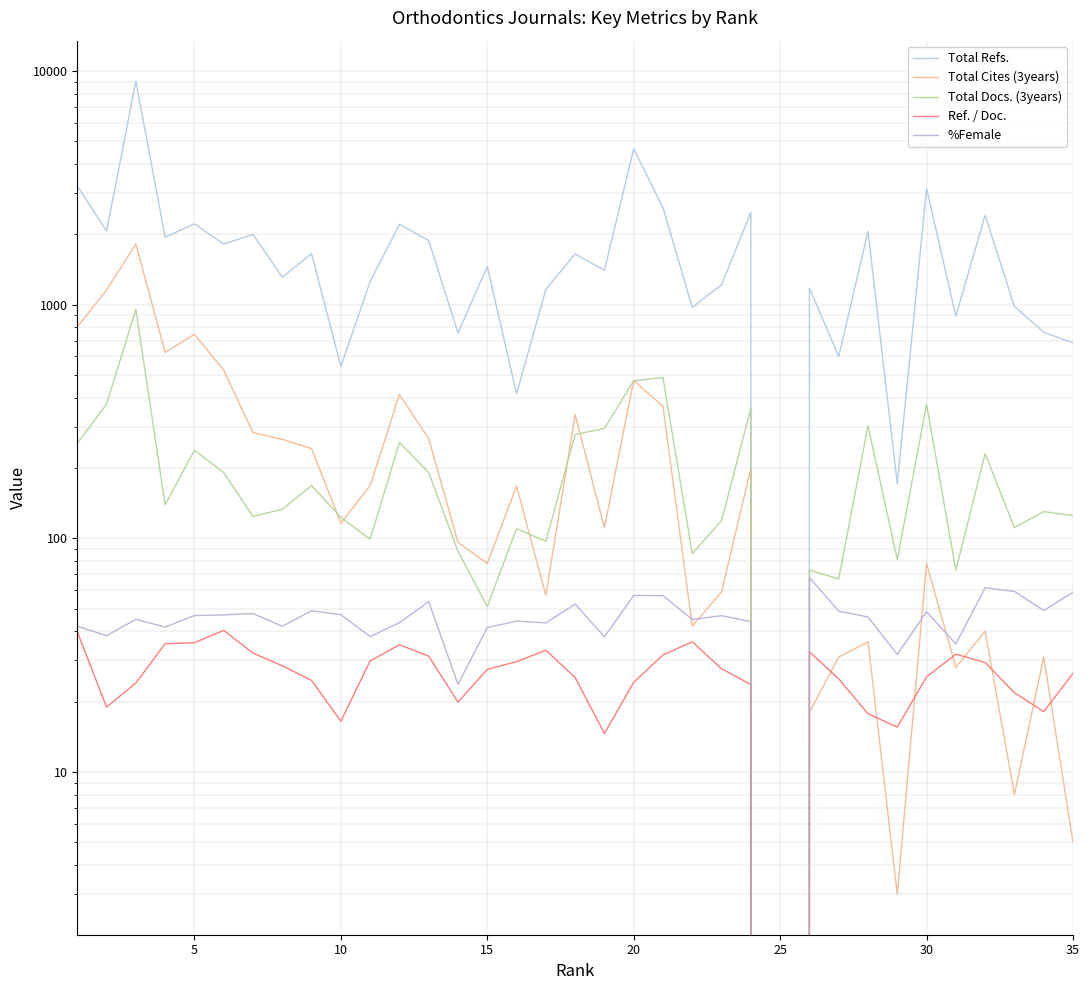

Reading right to left, transcribe all the data shown in this chart.

Total Refs.: 686.0	761.0	982.0	2409.0	893.0	3138.0	171.0	2058.0	600.0	1177.0	0.0	2484.0	1216.0	973.0	2596.0	4644.0	1402.0	1647.0	1161.0	415.0	1455.0	756.0	1878.0	2205.0	1254.0	544.0	1650.0	1309.0	1998.0	1815.0	2215.0	1944.0	9026.0	2064.0	3222.0
Total Cites (3years): 5.0	31.0	8.0	40.0	28.0	78.0	3.0	36.0	31.0	18.0	0.0	199.0	59.0	42.0	367.0	473.0	111.0	338.0	57.0	167.0	78.0	96.0	267.0	412.0	168.0	116.0	242.0	265.0	283.0	524.0	746.0	624.0	1818.0	1154.0	802.0
Total Docs. (3years): 125.0	130.0	111.0	230.0	73.0	374.0	81.0	303.0	67.0	73.0	0.0	360.0	119.0	86.0	487.0	472.0	295.0	278.0	97.0	110.0	51.0	88.0	191.0	257.0	99.0	123.0	168.0	133.0	124.0	191.0	238.0	139.0	954.0	375.0	255.0
Ref. / Doc.: 26.4	18.1	21.8	29.4	31.9	25.5	15.6	17.7	25.0	32.7	0.0	23.7	27.6	36.0	31.7	24.2	14.6	25.3	33.2	29.6	27.4	19.9	31.3	35.0	29.9	16.5	24.6	28.5	32.2	40.3	35.7	35.4	24.0	18.9	39.8
%Female: 58.7	49.1	59.2	61.4	35.3	48.5	31.8	46.0	48.8	67.9	0.0	44.0	46.6	44.9	56.8	56.9	37.9	52.3	43.4	44.2	41.5	23.7	53.5	43.5	38.0	47.1	48.9	42.0	47.6	47.0	46.7	41.7	45.0	38.3	42.0